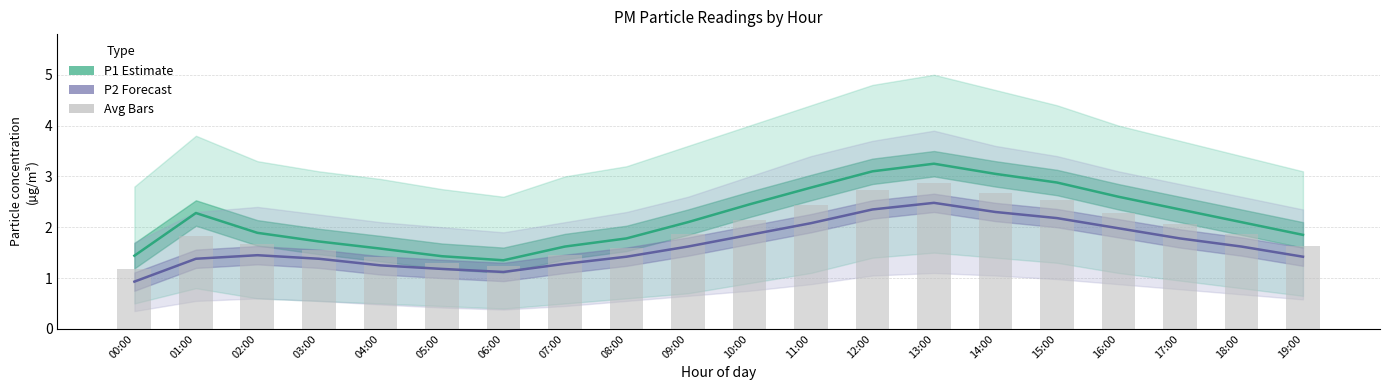

Reading right to left, list all the values displayed in this chart.

P1 (Estimate): 19:00=1.9	18:00=2.1	17:00=2.4	16:00=2.6	15:00=2.9	14:00=3.0	13:00=3.2	12:00=3.1	11:00=2.8	10:00=2.5	09:00=2.1	08:00=1.8	07:00=1.6	06:00=1.4	05:00=1.4	04:00=1.6	03:00=1.7	02:00=1.9	01:00=2.3	00:00=1.4
P2 (Forecast): 19:00=1.4	18:00=1.6	17:00=1.8	16:00=2.0	15:00=2.2	14:00=2.3	13:00=2.5	12:00=2.4	11:00=2.1	10:00=1.9	09:00=1.6	08:00=1.4	07:00=1.3	06:00=1.1	05:00=1.2	04:00=1.2	03:00=1.4	02:00=1.4	01:00=1.4	00:00=0.9
Avg (P1+P2)/2: 19:00=1.6	18:00=1.9	17:00=2.1	16:00=2.3	15:00=2.5	14:00=2.7	13:00=2.9	12:00=2.7	11:00=2.4	10:00=2.2	09:00=1.9	08:00=1.6	07:00=1.5	06:00=1.2	05:00=1.3	04:00=1.4	03:00=1.5	02:00=1.7	01:00=1.8	00:00=1.2